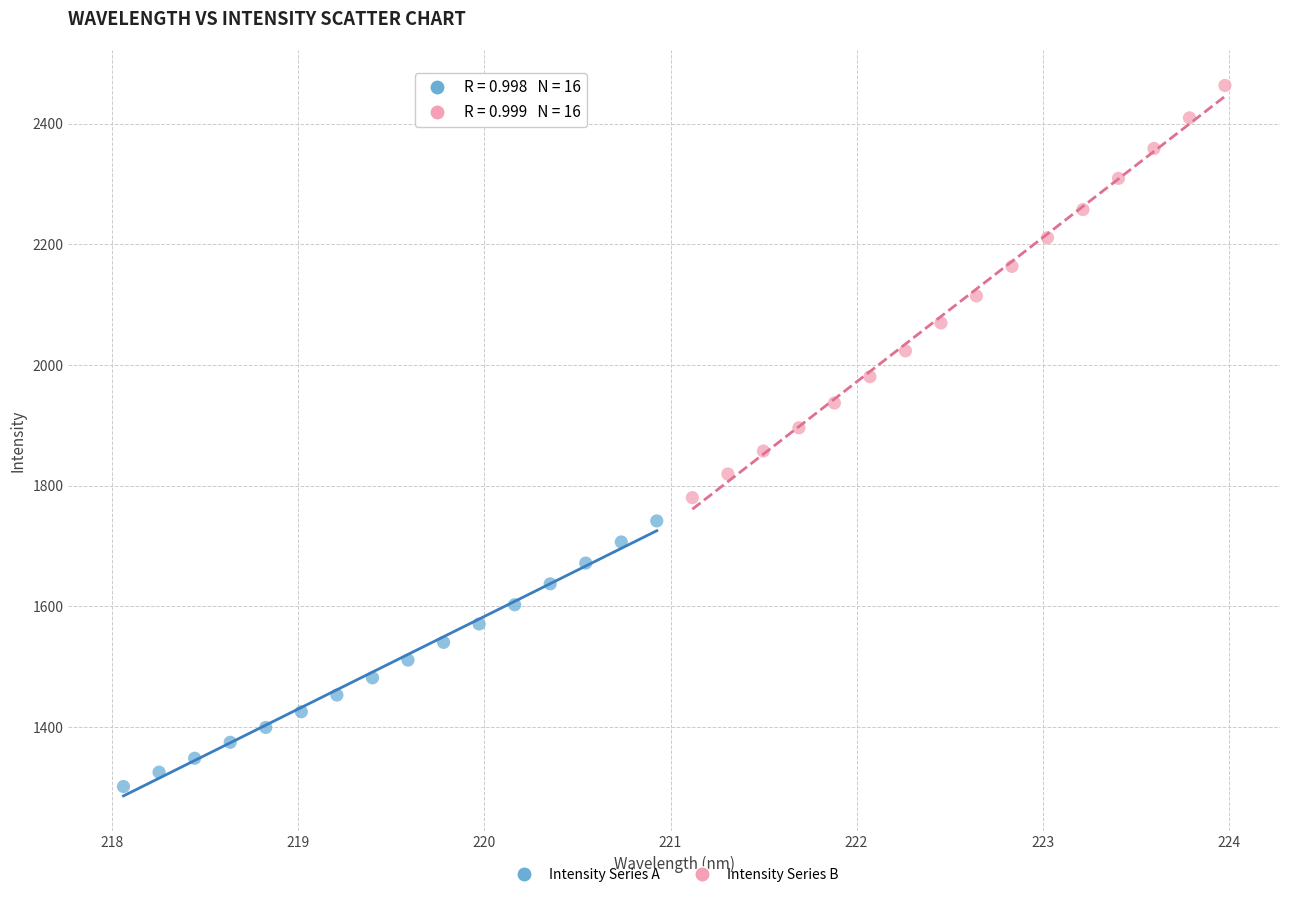

What are all the series names shown in the legend?

Intensity Series A, Intensity Series B